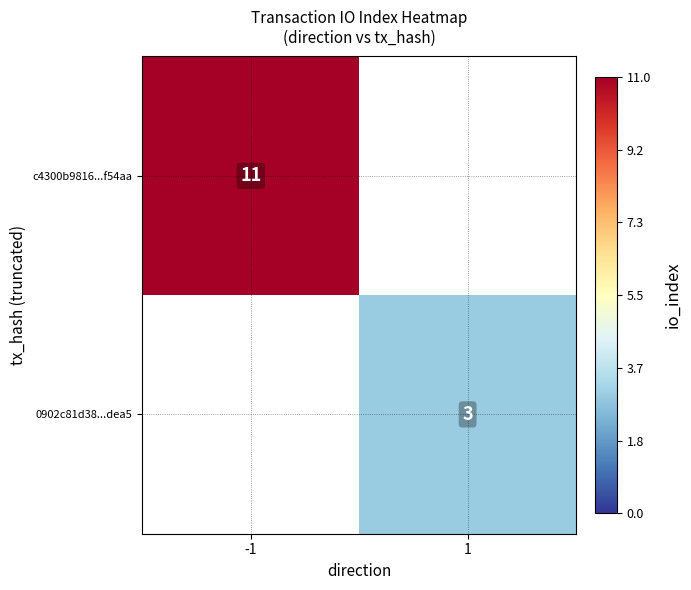

Is the value of 0902c81d38...dea5 at 1 greater than the value of c4300b9816...f54aa at -1?

No